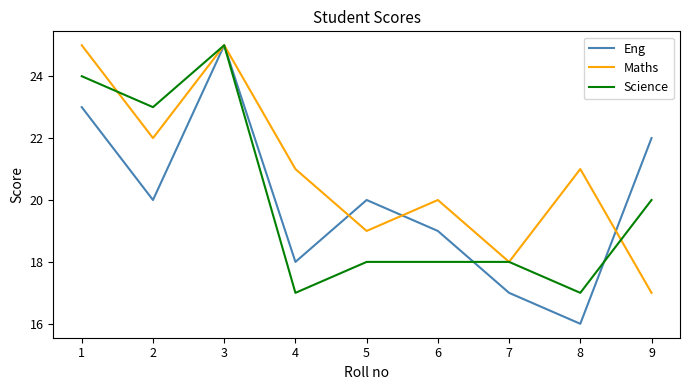

Does the chart have visible grid lines?

No